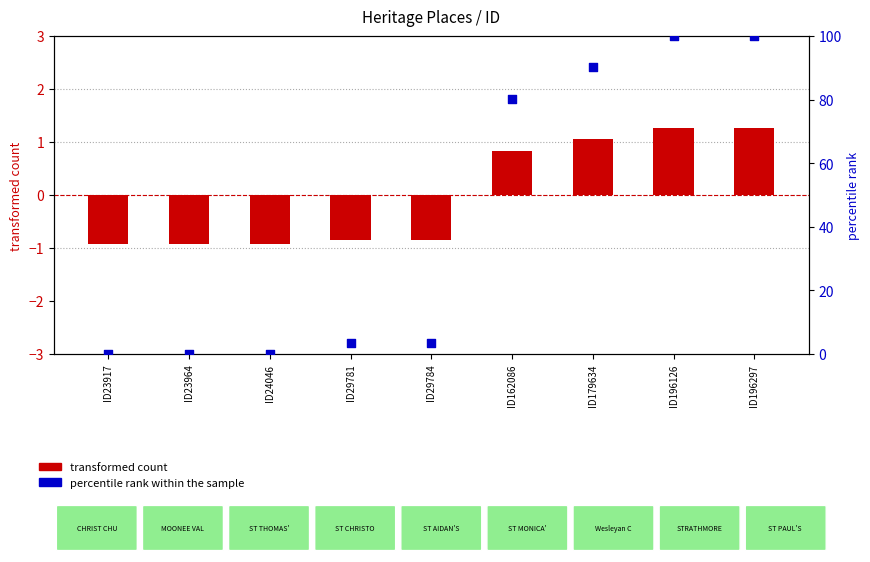

At how many categories does at least one series exceed 32?

4